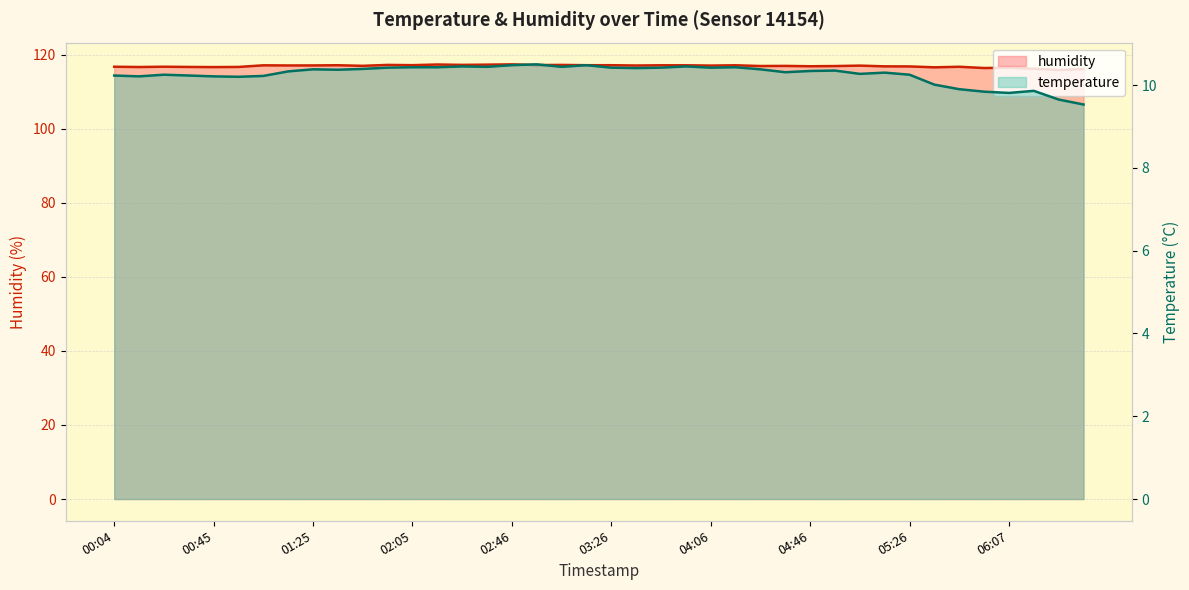

At which category does the chart reach its peak across all series?

02:46